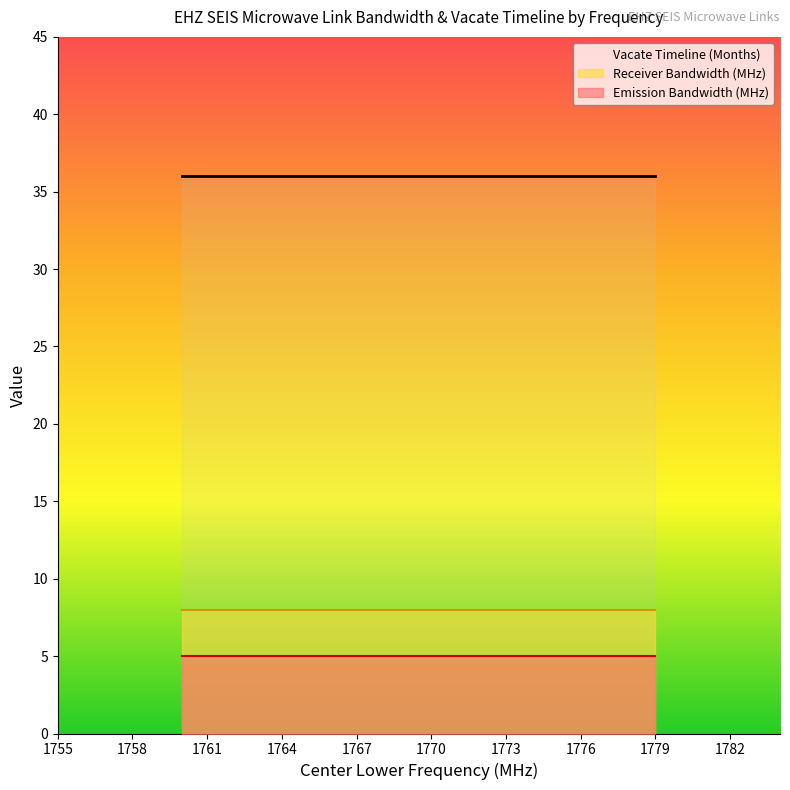

True or false: Vacate Timeline (Months) and Receiver Bandwidth (MHz) intersect in this chart.

False